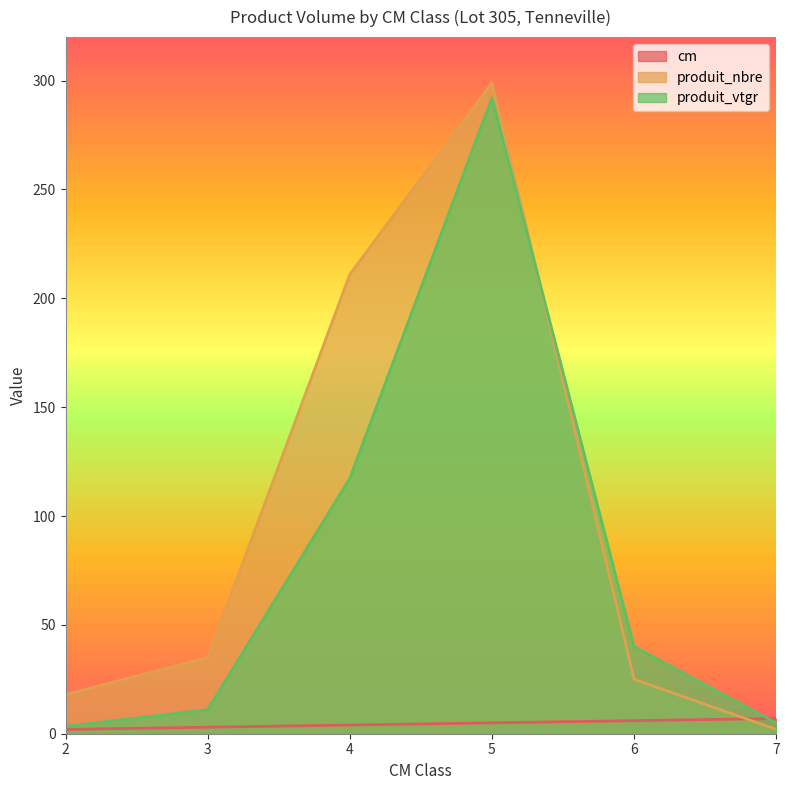

How many interior local peaks does the produit_vtgr series have?

1